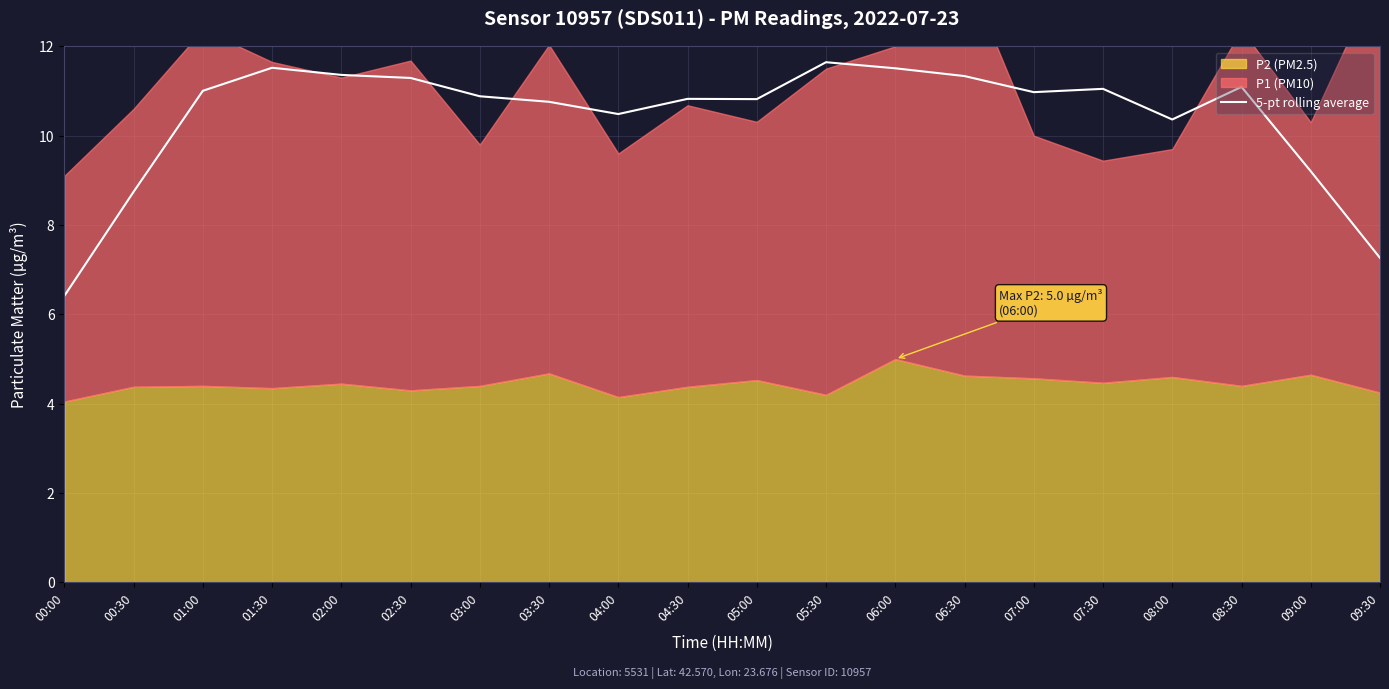

How many data points are less than 10?

4